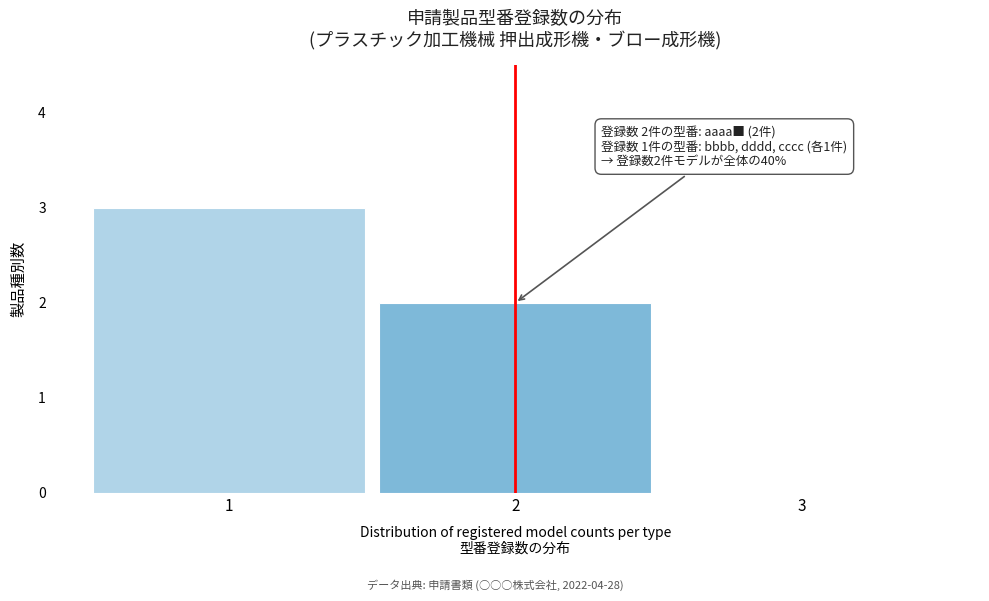

Which range on the x-axis has the tallest bar?

0.5 to 1.5